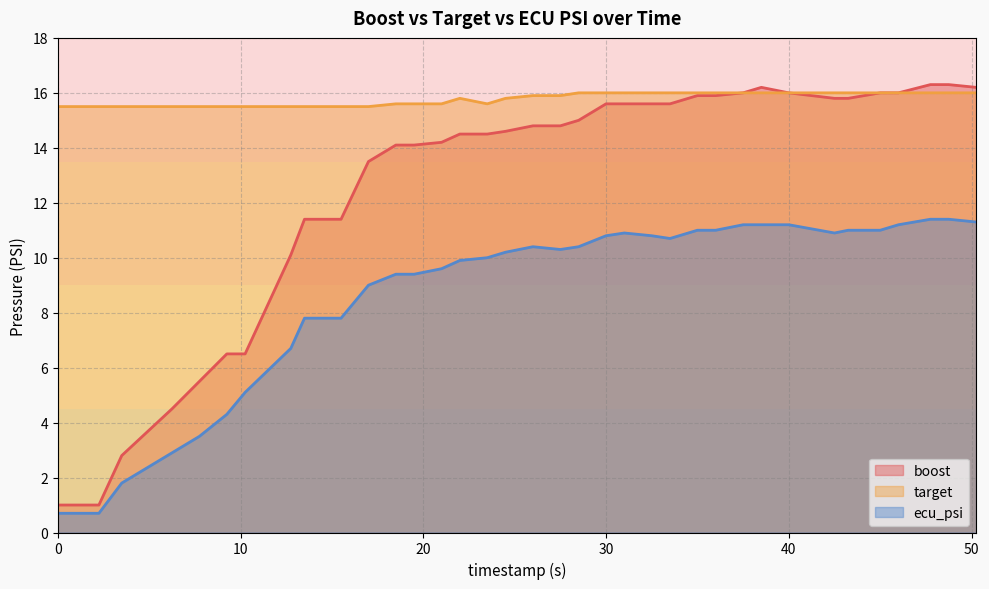

True or false: target and boost cross at least once.

False